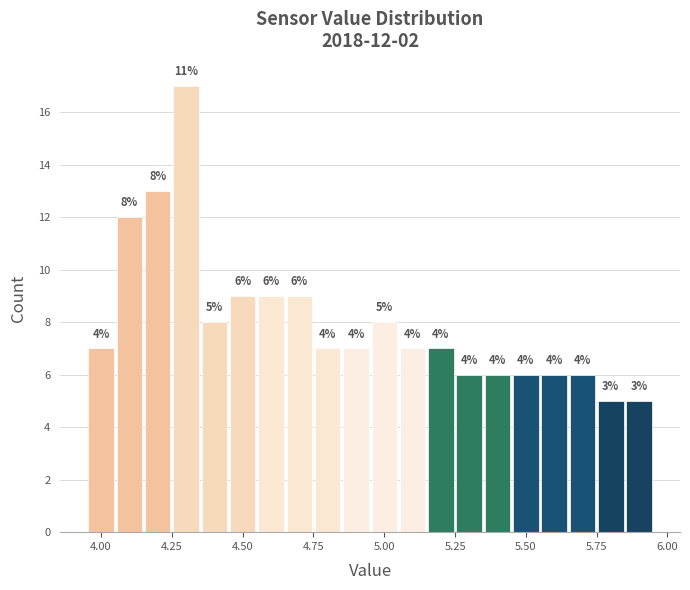

Read against the x-axis, roughly where is the centre of the tallest bar?

4.30